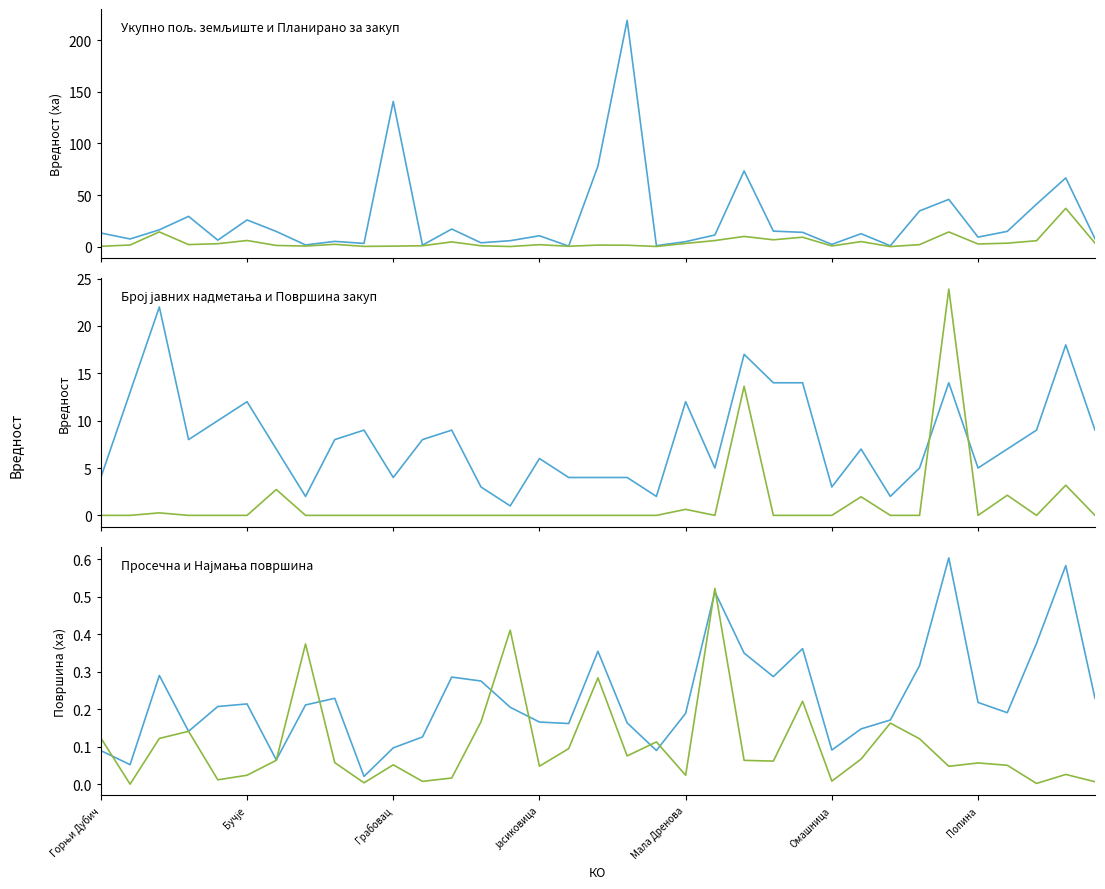

At which label is Број јавних надметања closest to 11?

Мала Дренова